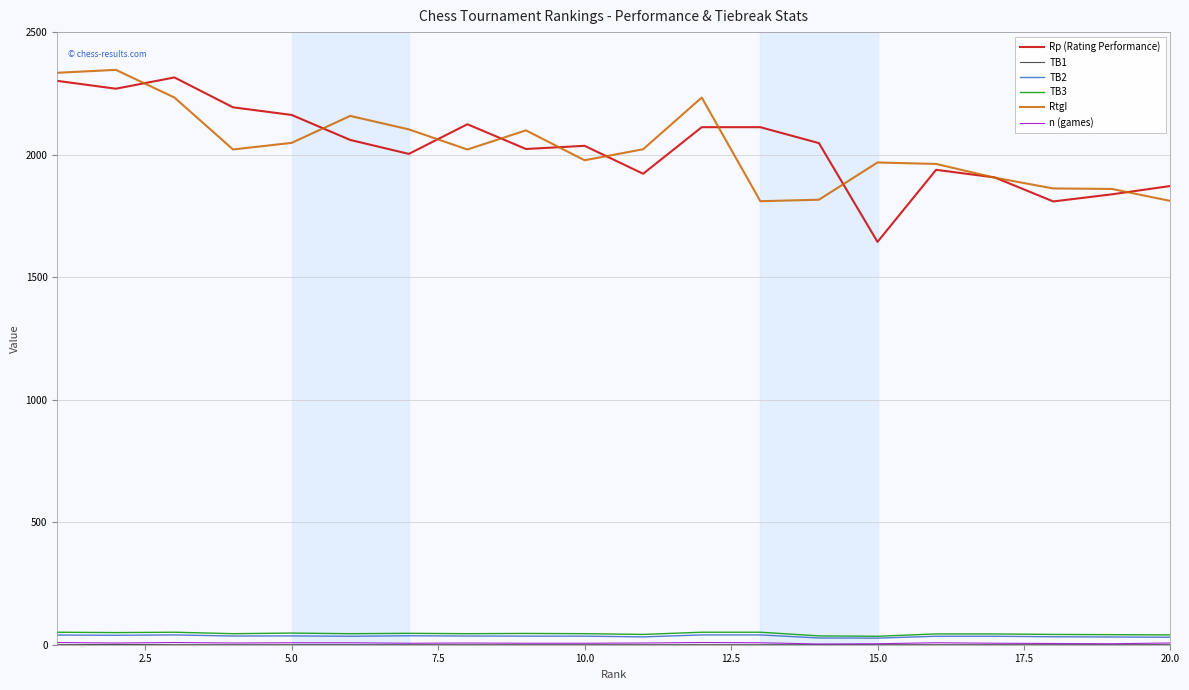

Which series has the widest spread of values?

Rp (Rating Performance)